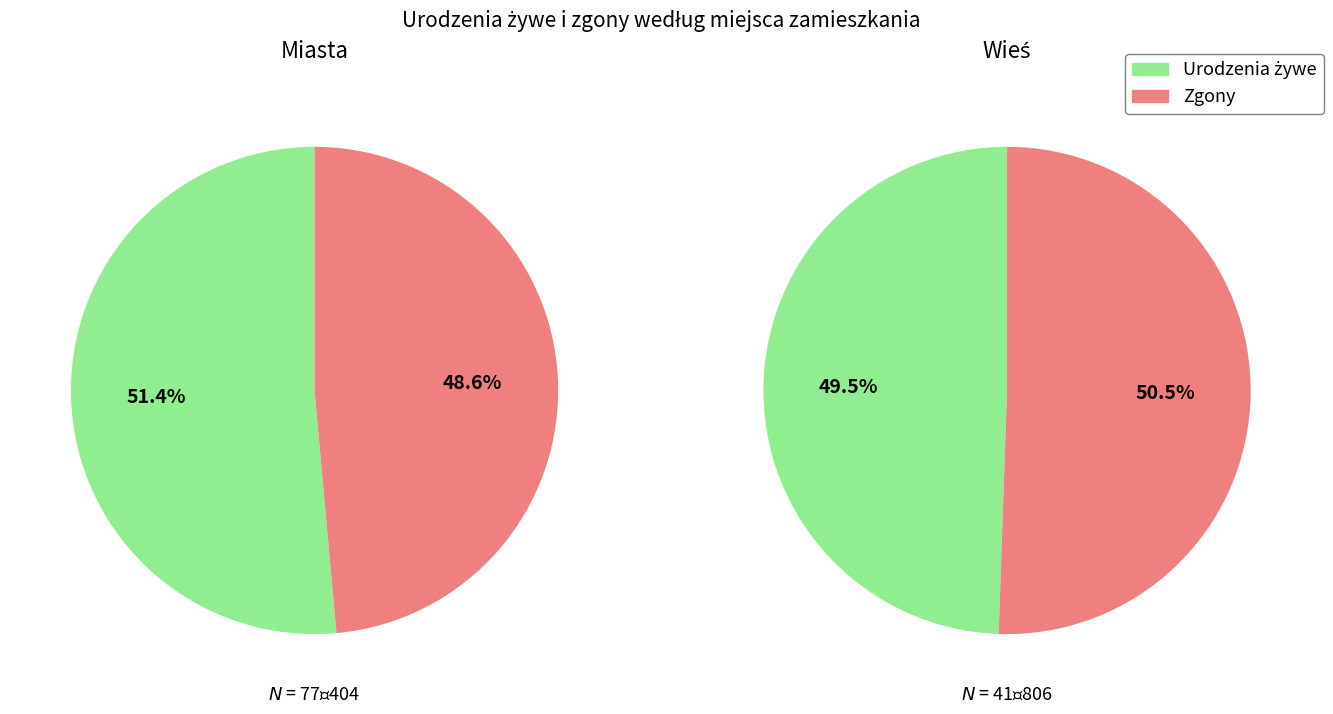

Rank the series by their maximum value, from highest to lowest.

Urodzenia żywe, Zgony